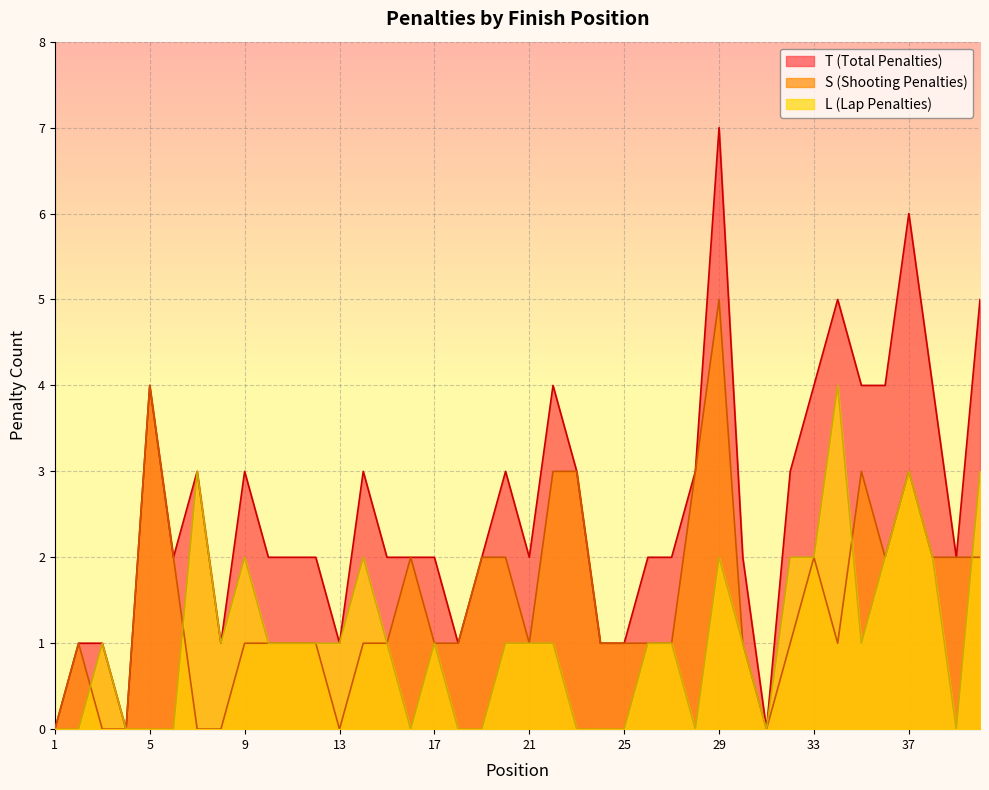

How many lines are shown in the chart?

3